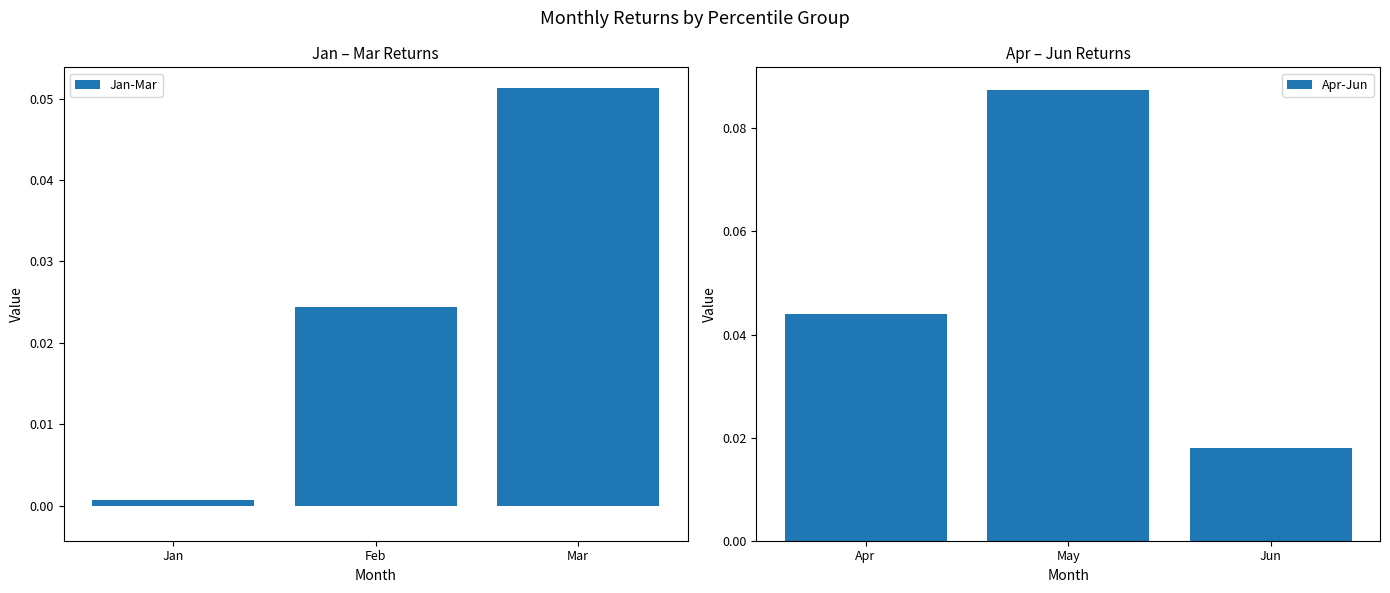

At which label does Jan-Mar reach its peak?

Mar